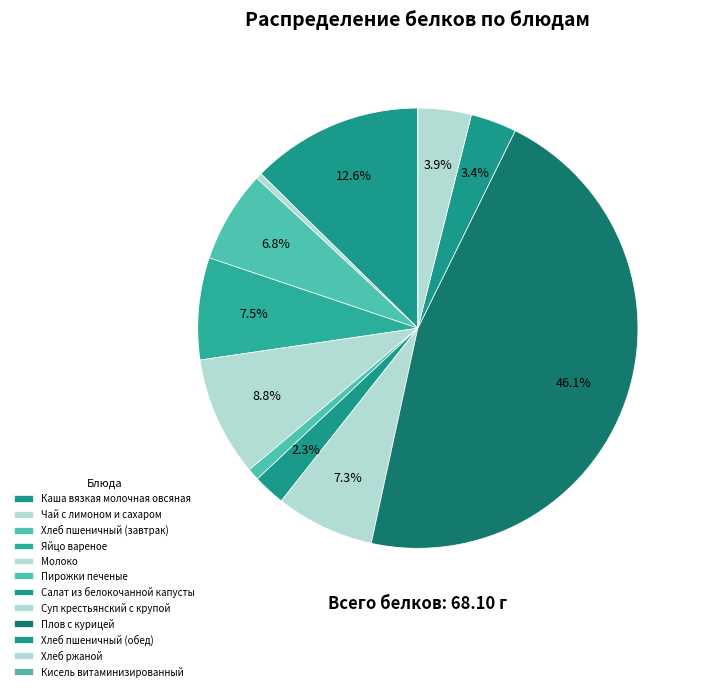

Which category has the smallest portion of the pie?

Кисель витаминизированный